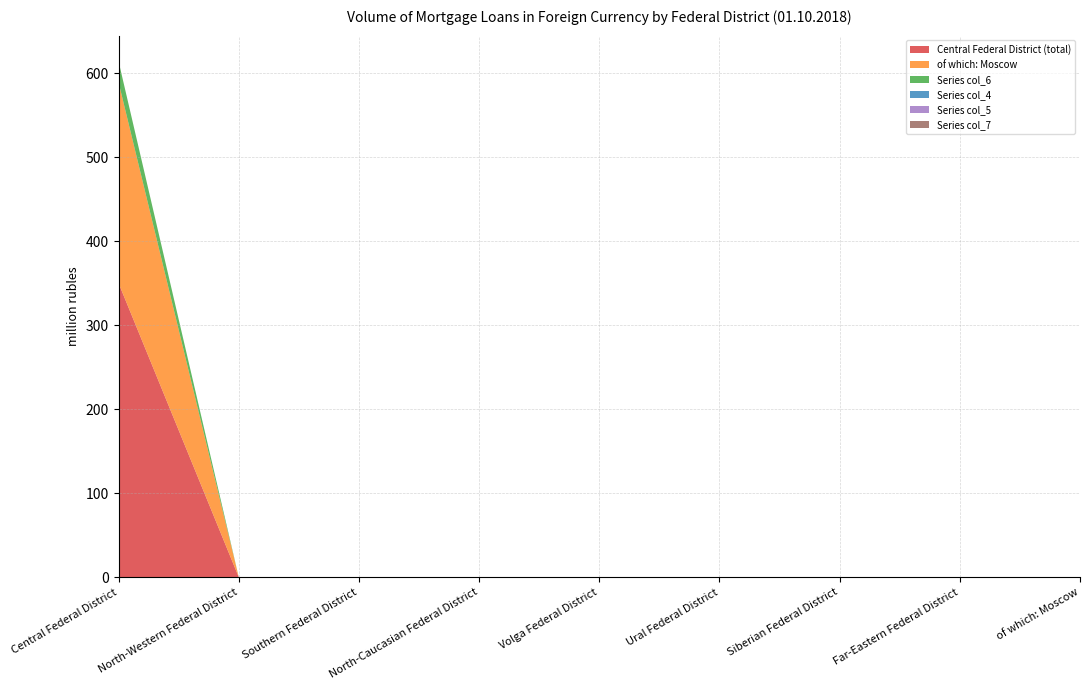

Reading left to right, what are all the values shown in this chart?

Central Federal District (total): Central Federal District=350	North-Western Federal District=0	Southern Federal District=0	North-Caucasian Federal District=0	Volga Federal District=0	Ural Federal District=0	Siberian Federal District=0	Far-Eastern Federal District=0	of which: Moscow=0
of which: Moscow: Central Federal District=239	North-Western Federal District=0	Southern Federal District=0	North-Caucasian Federal District=0	Volga Federal District=0	Ural Federal District=0	Siberian Federal District=0	Far-Eastern Federal District=0	of which: Moscow=0
Series col_6: Central Federal District=25	North-Western Federal District=0	Southern Federal District=0	North-Caucasian Federal District=0	Volga Federal District=0	Ural Federal District=0	Siberian Federal District=0	Far-Eastern Federal District=0	of which: Moscow=0
Series col_4: Central Federal District=0	North-Western Federal District=0	Southern Federal District=0	North-Caucasian Federal District=0	Volga Federal District=0	Ural Federal District=0	Siberian Federal District=0	Far-Eastern Federal District=0	of which: Moscow=0
Series col_5: Central Federal District=0	North-Western Federal District=0	Southern Federal District=0	North-Caucasian Federal District=0	Volga Federal District=0	Ural Federal District=0	Siberian Federal District=0	Far-Eastern Federal District=0	of which: Moscow=0
Series col_7: Central Federal District=0	North-Western Federal District=0	Southern Federal District=0	North-Caucasian Federal District=0	Volga Federal District=0	Ural Federal District=0	Siberian Federal District=0	Far-Eastern Federal District=0	of which: Moscow=0